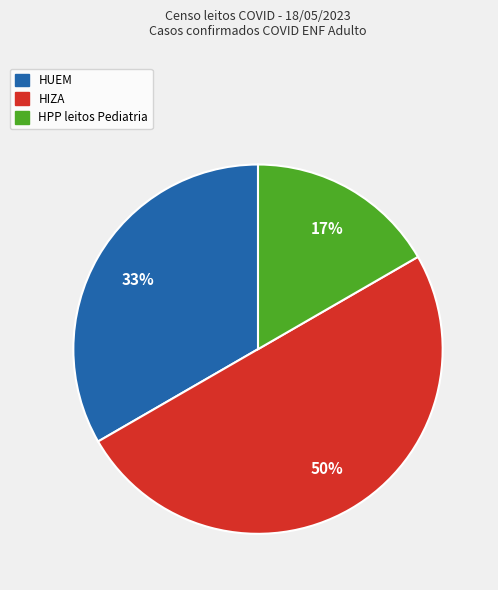

To the nearest percent, what is the difference between the largest and smallest slice percentages?

33%